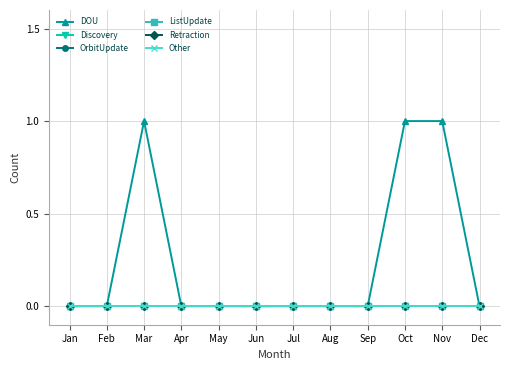

Which series has the largest range (max minus min)?

DOU